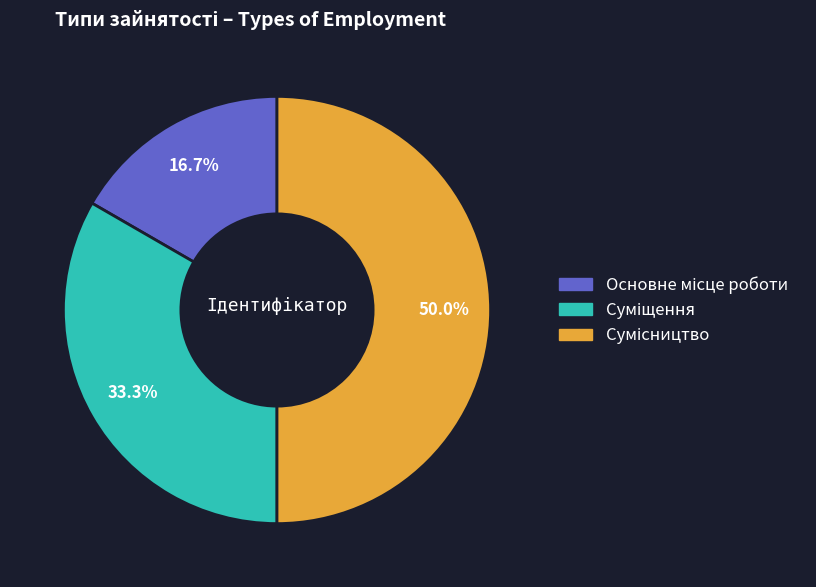

Which has a higher value, Сумісництво or Основне місце роботи?

Сумісництво